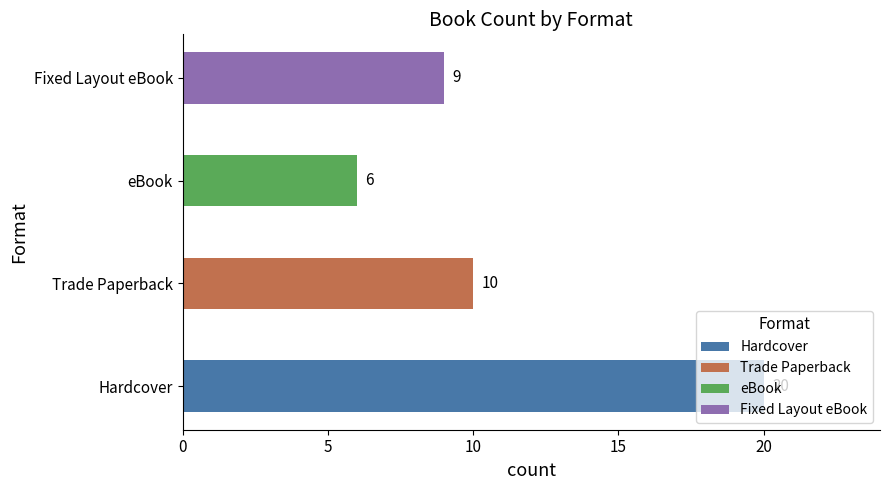

The chart shows a value of 9 at Fixed Layout eBook. True or false?

True